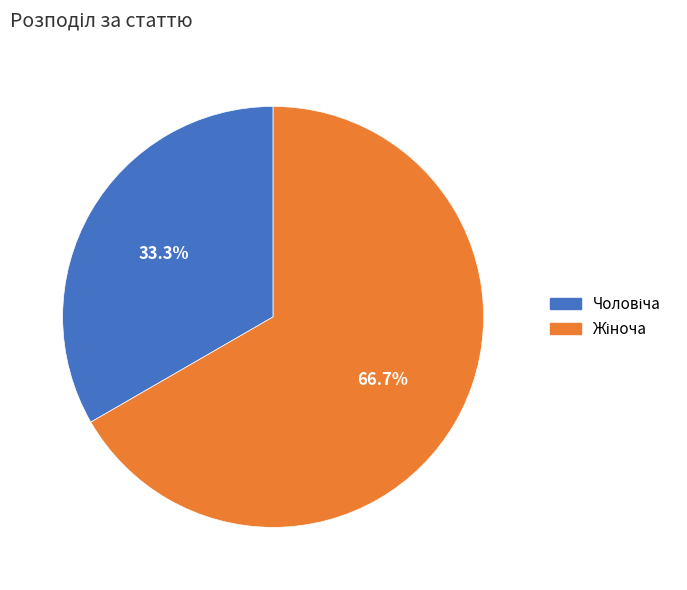

Is there any slice that represents more than half of the pie?

Yes